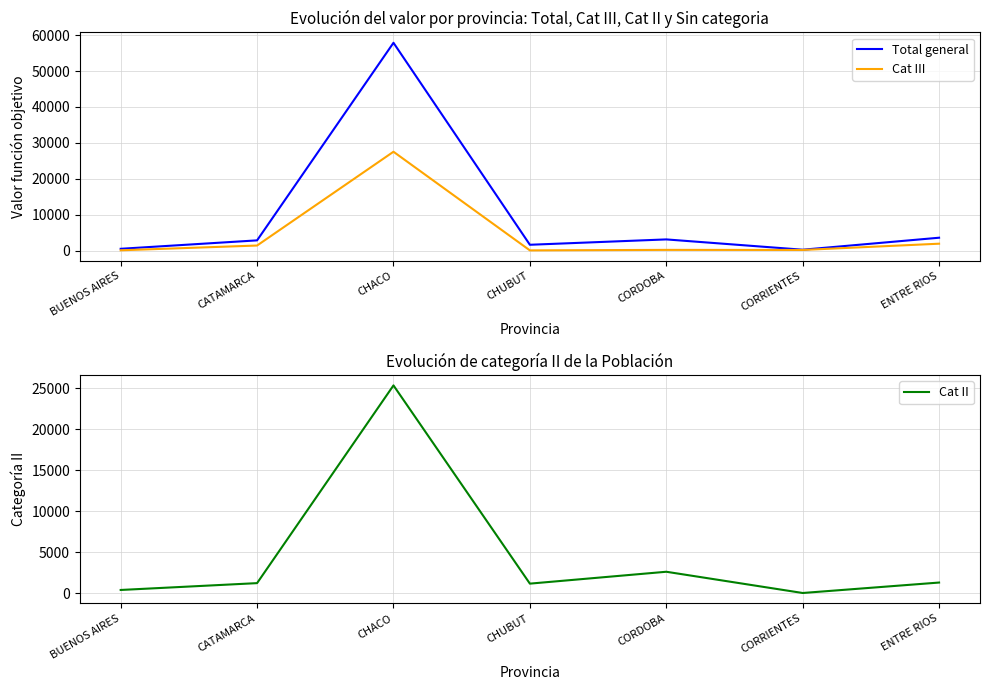

What is the total value across all series at CHUBUT?

2814